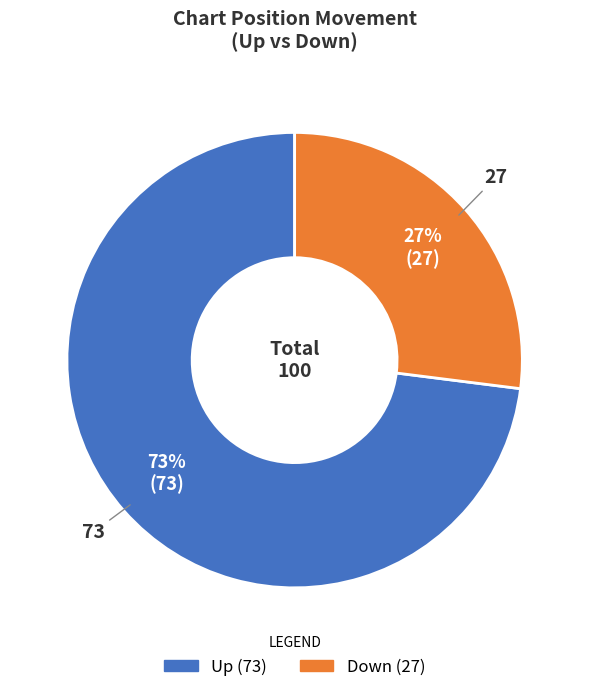

Does any single category account for the majority?

Yes